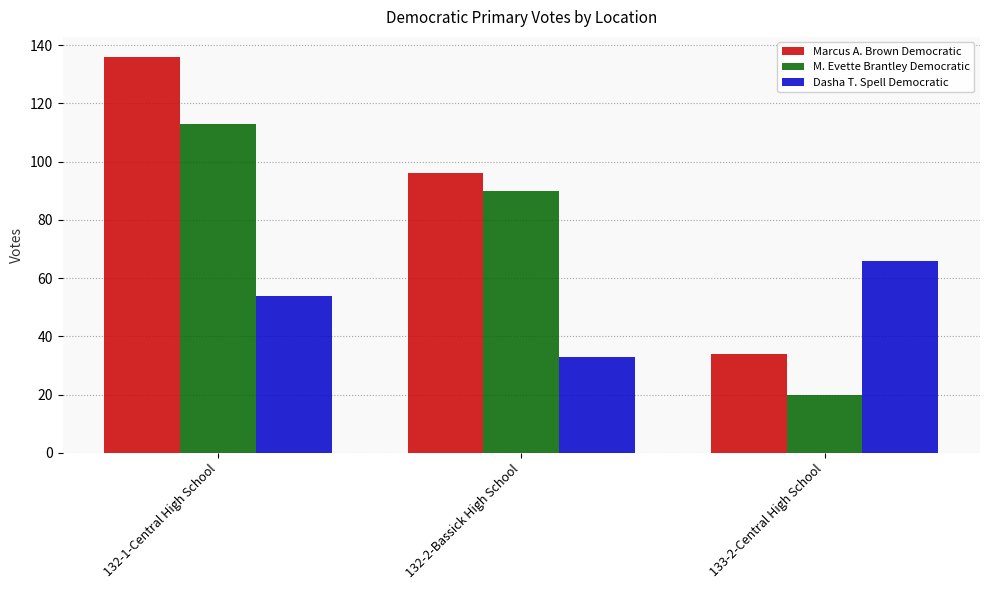

At which label is Marcus A. Brown Democratic closest to 85?

132-2-Bassick High School